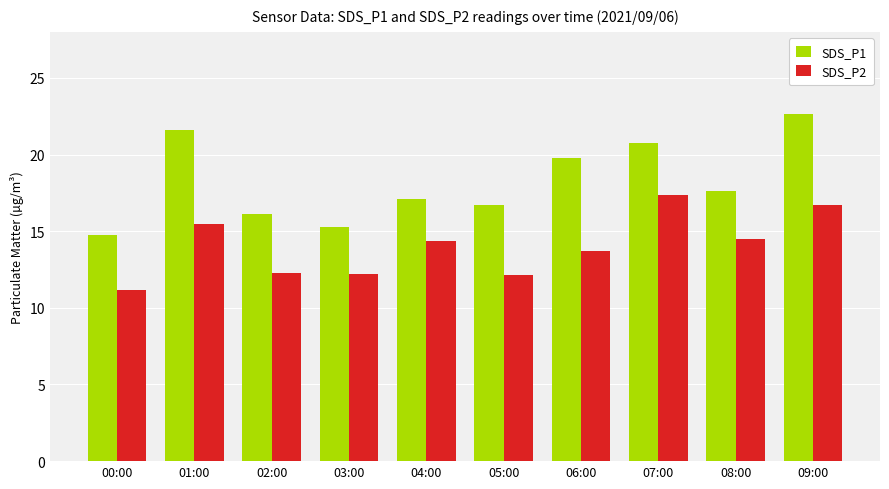

Is the value of SDS_P1 at 03:00 greater than the value of SDS_P2 at 00:00?

Yes